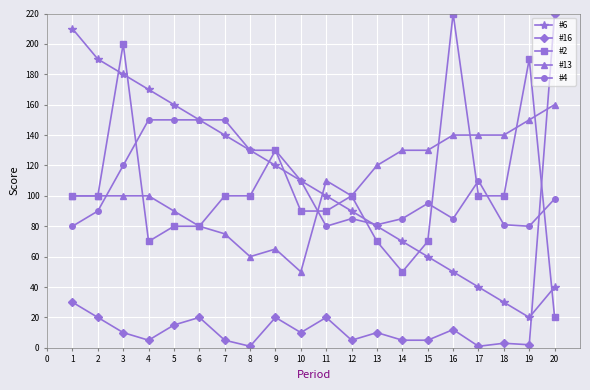

What is the approximate value of #4 at 5, to the nearest 10?

150